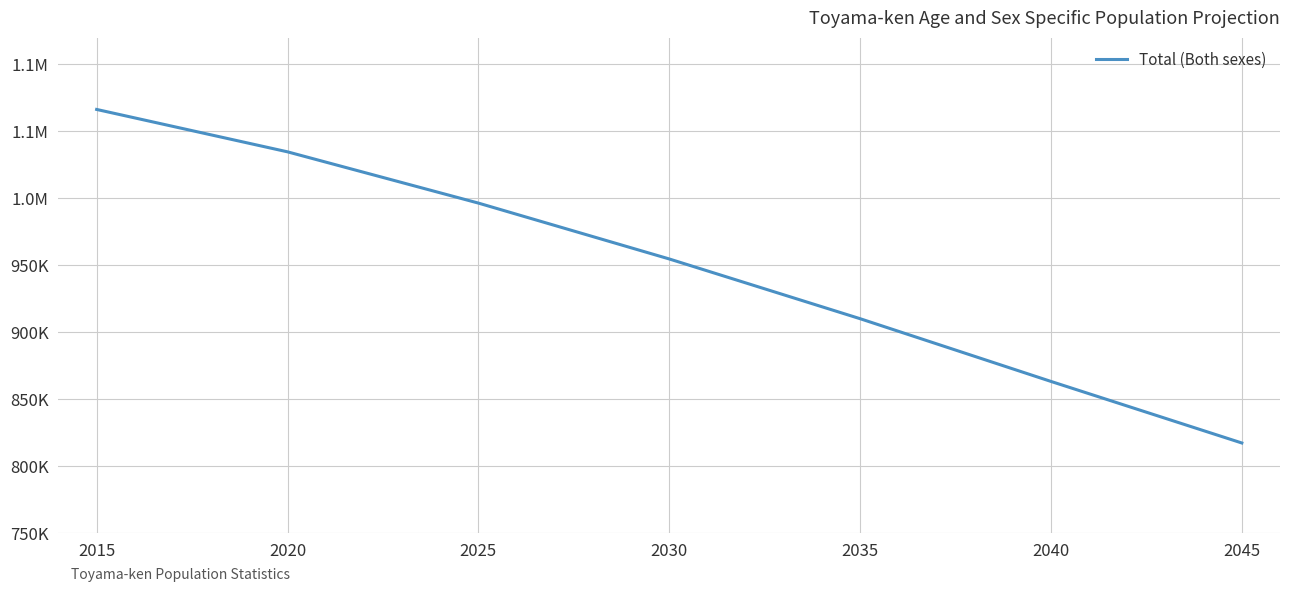

Is this an area chart (filled region under the line)?

No